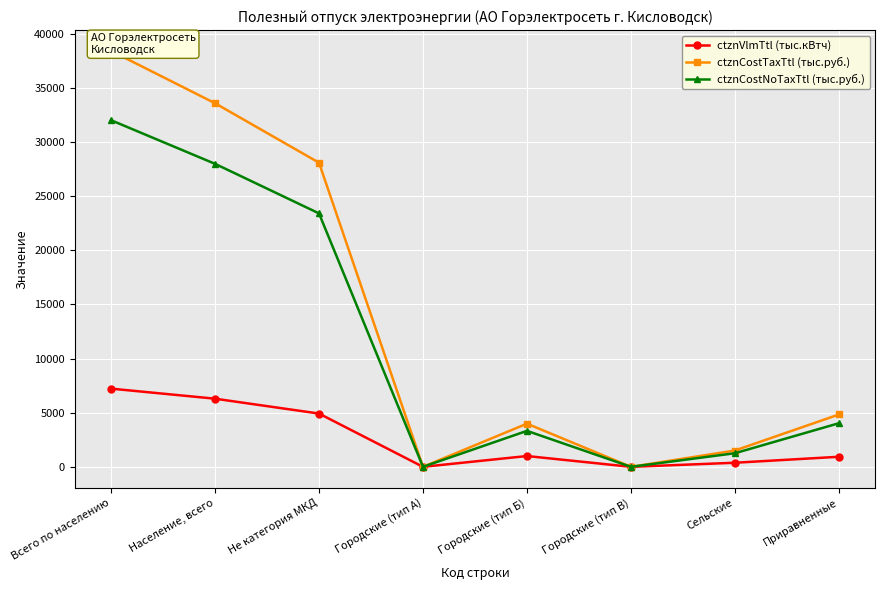

At which label is ctznCostTaxTtl (тыс.руб.) closest to 19205?

Не категория МКД